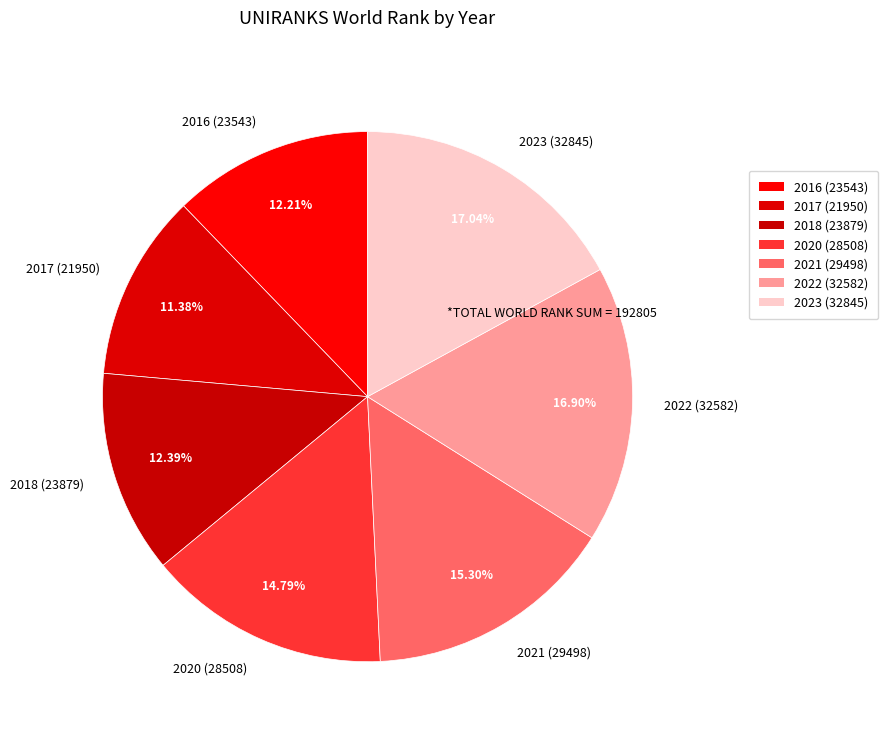

Which slice is the smallest?

2017